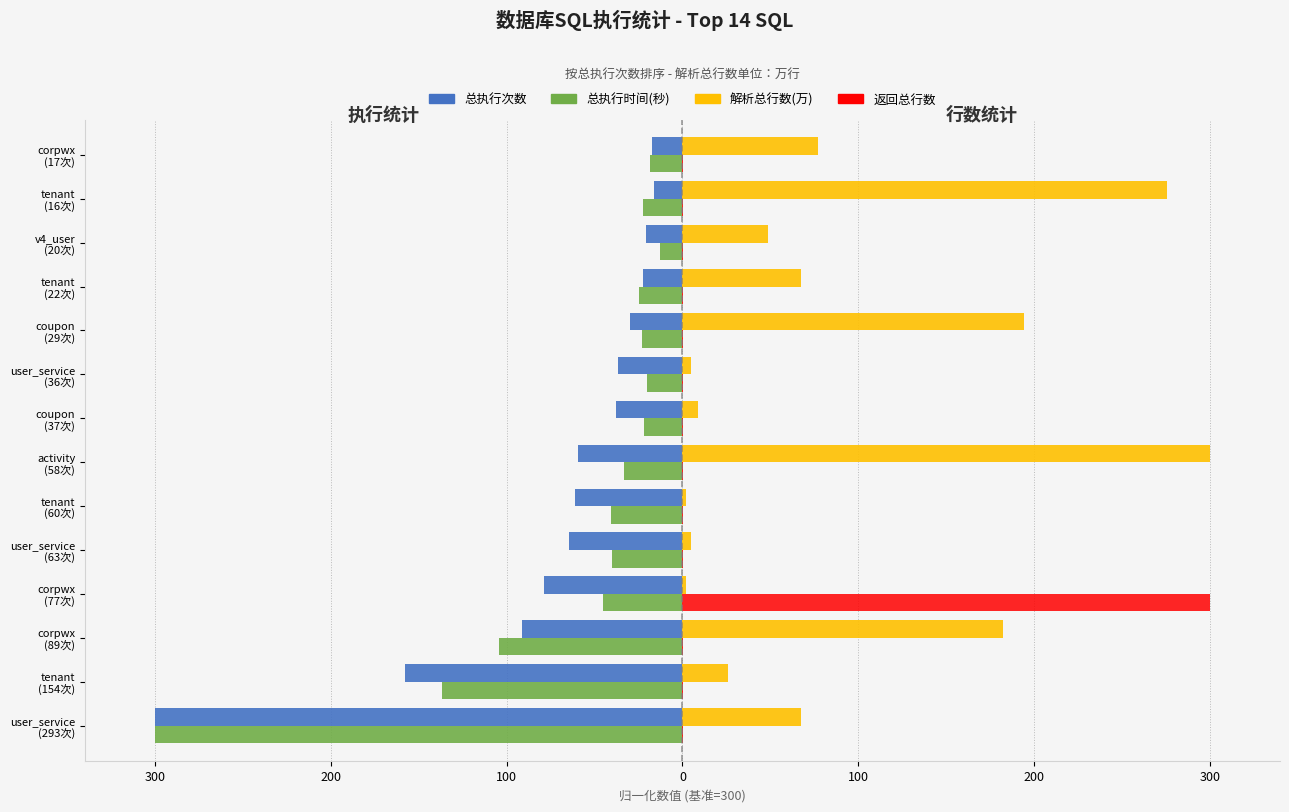

What are all the series names shown in the legend?

总执行次数, 总执行时间(秒), 解析总行数(万), 返回总行数